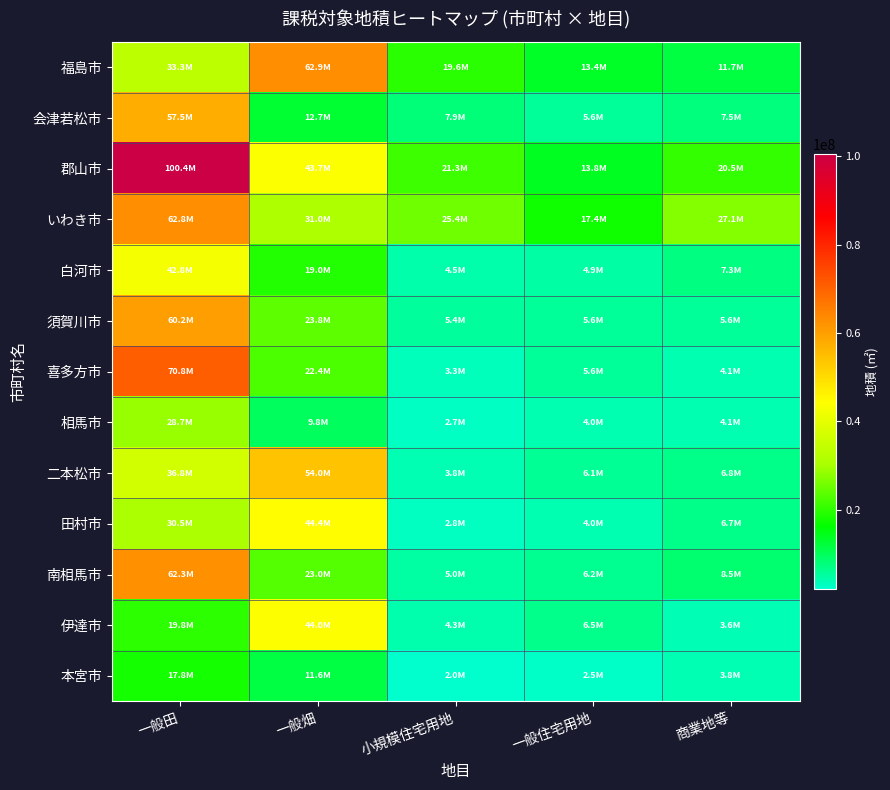

Reading left to right, transcribe all the data shown in this chart.

福島市: 一般田=33278573	一般畑=62944771	小規模住宅用地=19564455	一般住宅用地=13439007	商業地等=11692674
会津若松市: 一般田=57479285	一般畑=12736697	小規模住宅用地=7894681	一般住宅用地=5608598	商業地等=7477259
郡山市: 一般田=100421629	一般畑=43724349	小規模住宅用地=21263653	一般住宅用地=13785845	商業地等=20462737
いわき市: 一般田=62788312	一般畑=31033887	小規模住宅用地=25375139	一般住宅用地=17431122	商業地等=27071962
白河市: 一般田=42780068	一般畑=18957605	小規模住宅用地=4454457	一般住宅用地=4897367	商業地等=7322985
須賀川市: 一般田=60170815	一般畑=23829077	小規模住宅用地=5375889	一般住宅用地=5576850	商業地等=5640065
喜多方市: 一般田=70786874	一般畑=22418373	小規模住宅用地=3271242	一般住宅用地=5568182	商業地等=4132566
相馬市: 一般田=28666241	一般畑=9804680	小規模住宅用地=2744305	一般住宅用地=3999825	商業地等=4126379
二本松市: 一般田=36765410	一般畑=53983096	小規模住宅用地=3837769	一般住宅用地=6051963	商業地等=6752458
田村市: 一般田=30508894	一般畑=44376575	小規模住宅用地=2822881	一般住宅用地=4033433	商業地等=6738162
南相馬市: 一般田=62301121	一般畑=23001847	小規模住宅用地=4984759	一般住宅用地=6177801	商業地等=8501826
伊達市: 一般田=19764586	一般畑=44007035	小規模住宅用地=4312959	一般住宅用地=6495206	商業地等=3638409
本宮市: 一般田=17848334	一般畑=11586291	小規模住宅用地=2028471	一般住宅用地=2540915	商業地等=3785631